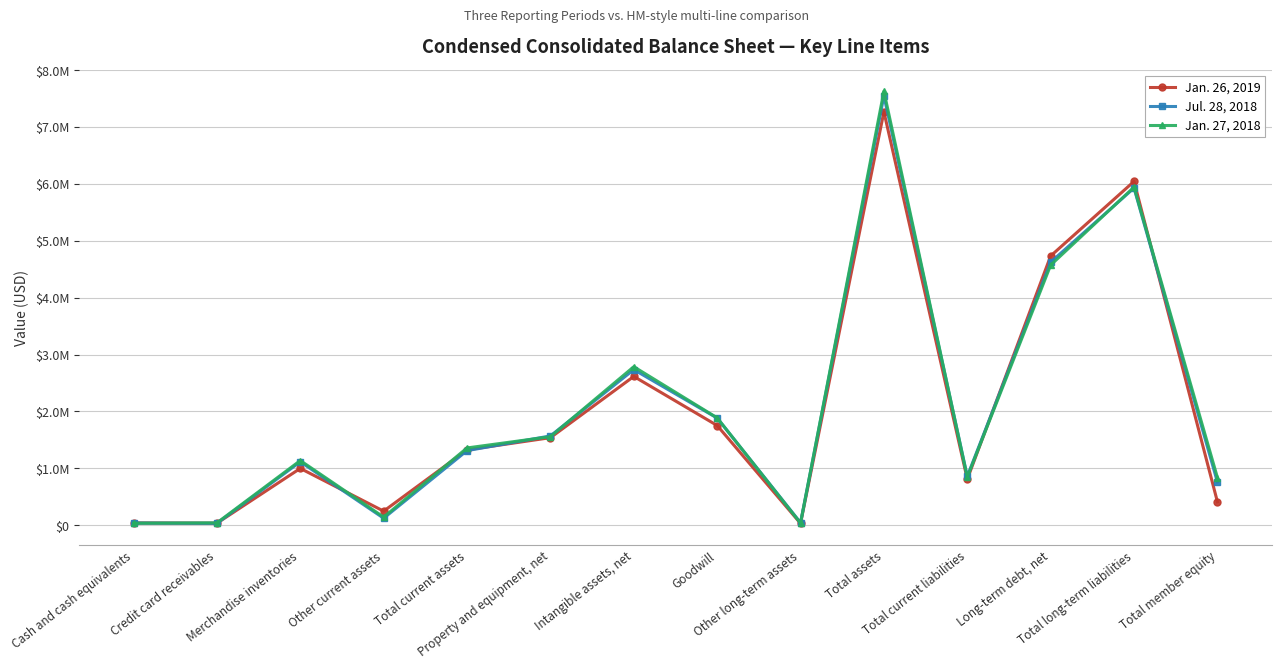

Which series changed the most between Merchandise inventories and Total long-term liabilities?

Jan. 26, 2019